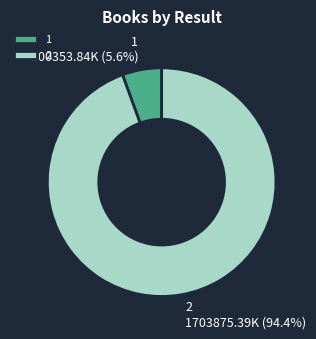

Which has a higher value, 2 or 1?

2